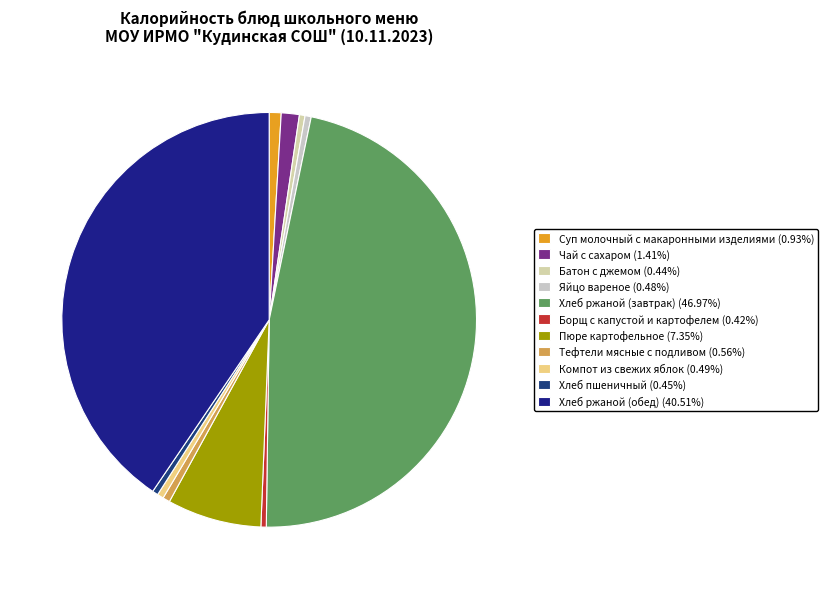

Rank the categories by value from highest to lowest.

Хлеб ржаной (завтрак), Хлеб ржаной (обед), Пюре картофельное, Чай с сахаром, Суп молочный с макаронными изделиями, Тефтели мясные с подливом, Компот из свежих яблок, Яйцо вареное, Хлеб пшеничный, Батон с джемом, Борщ с капустой и картофелем